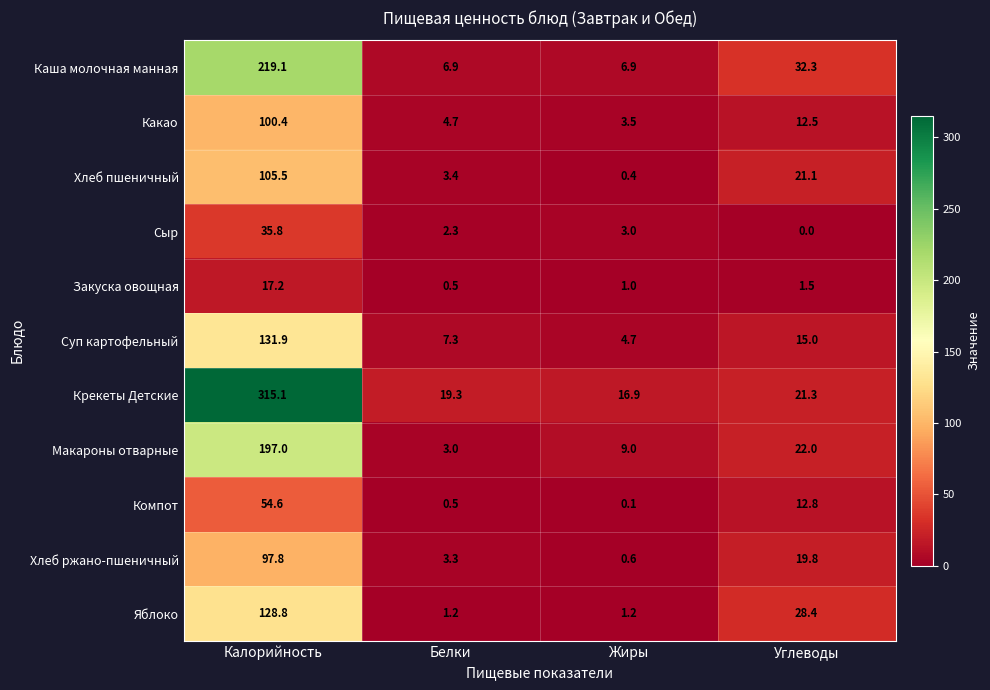

Which series has the largest total across all categories?

Крекеты Детские